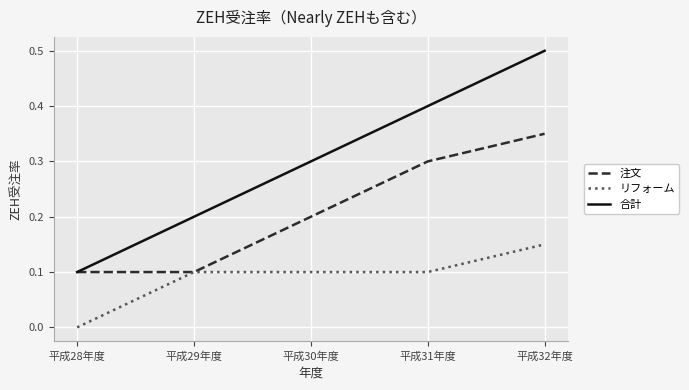

Which series has the largest total across all categories?

合計